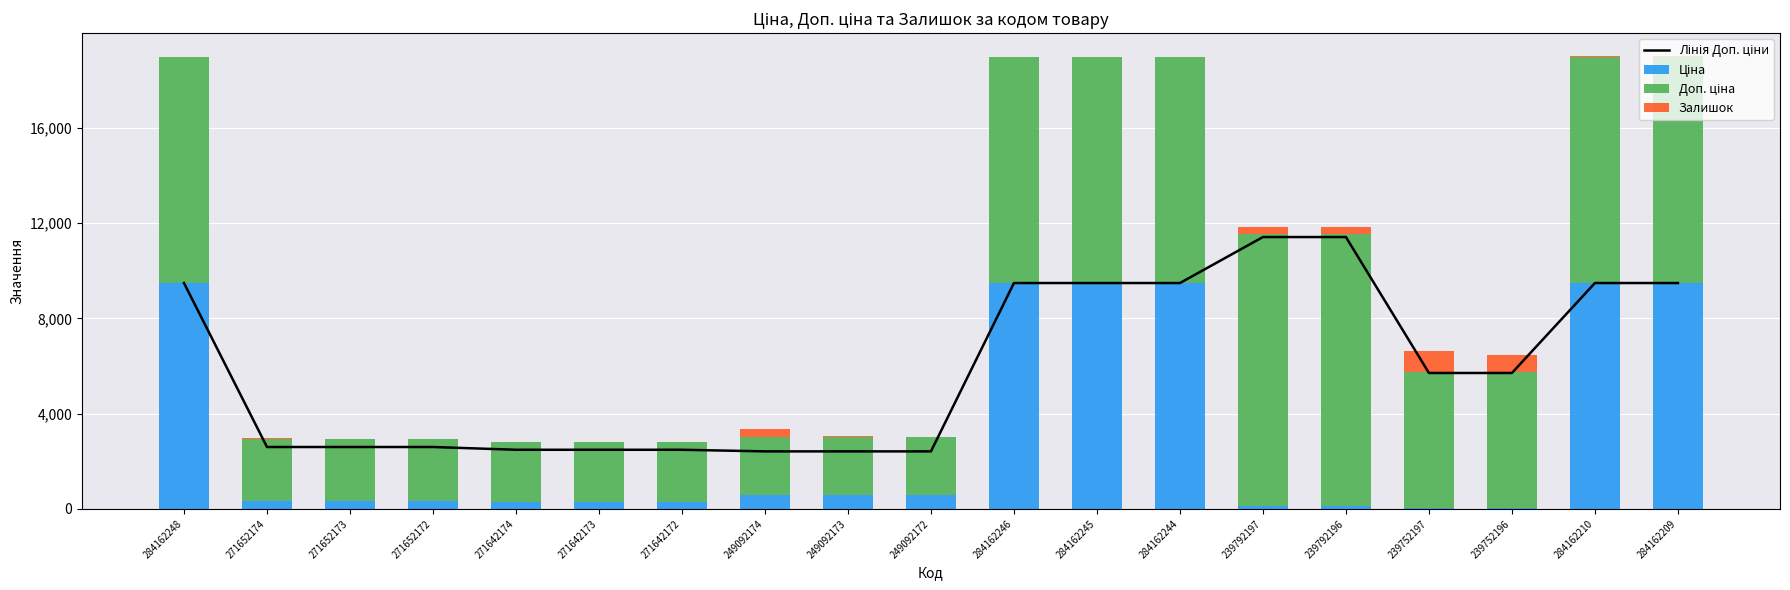

What position from the left is 284162245?

12